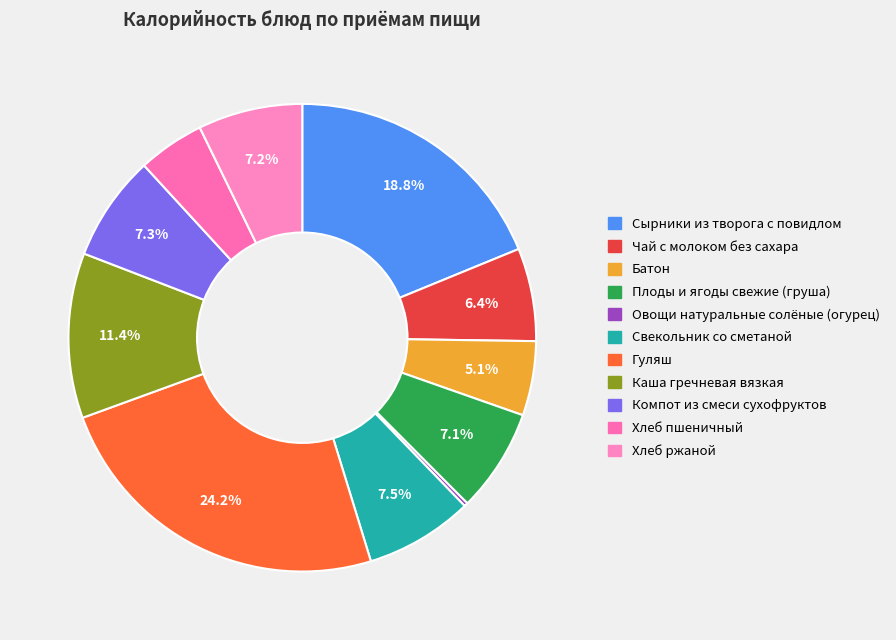

Does any single category account for the majority?

No